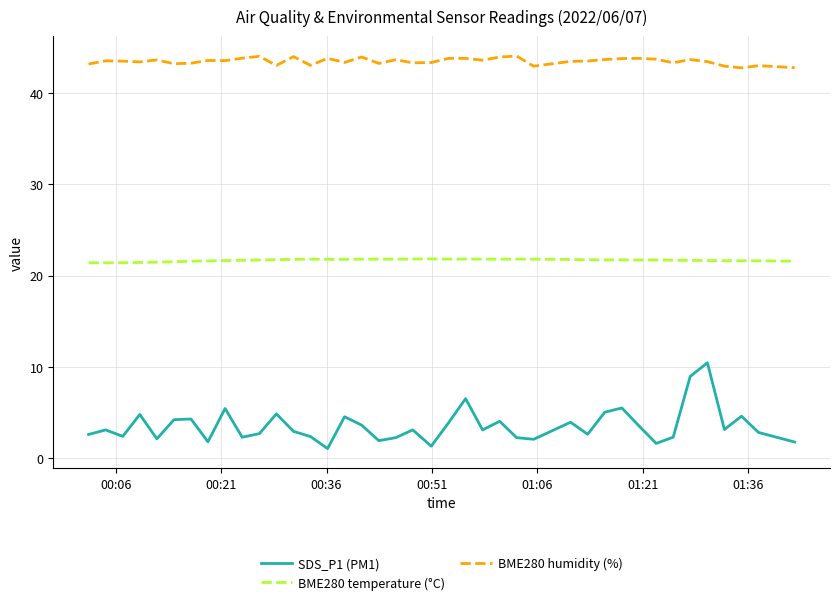

What is the highest value of the BME280 temperature (°C) series?

21.9